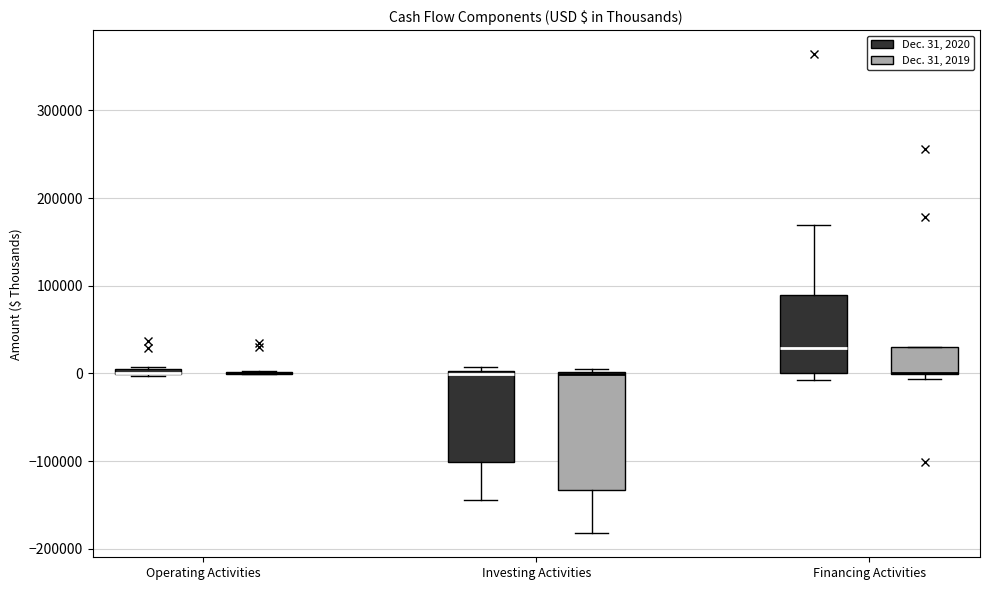

Comparing the boxes themselves (not the whiskers), which one is the tallest?

Investing Activities (Dec. 31, 2019)